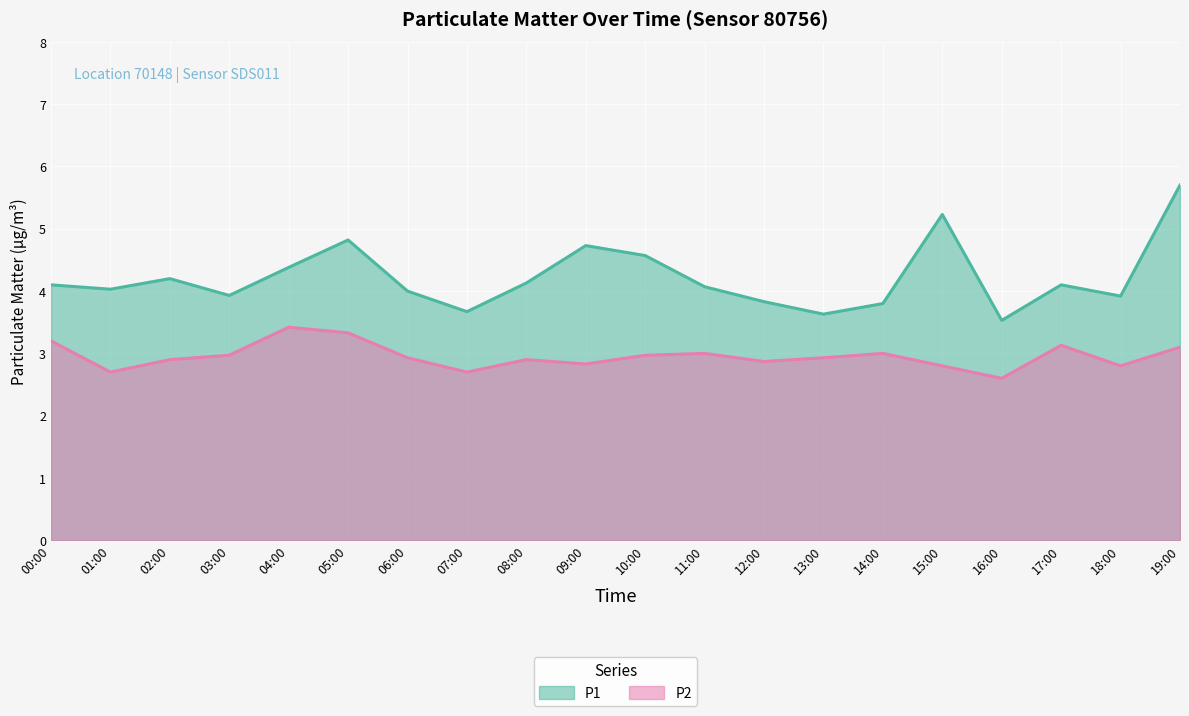

Rank the categories by P1 value from lowest to highest.

16:00, 13:00, 07:00, 14:00, 12:00, 18:00, 03:00, 06:00, 01:00, 11:00, 00:00, 17:00, 08:00, 02:00, 04:00, 10:00, 09:00, 05:00, 15:00, 19:00